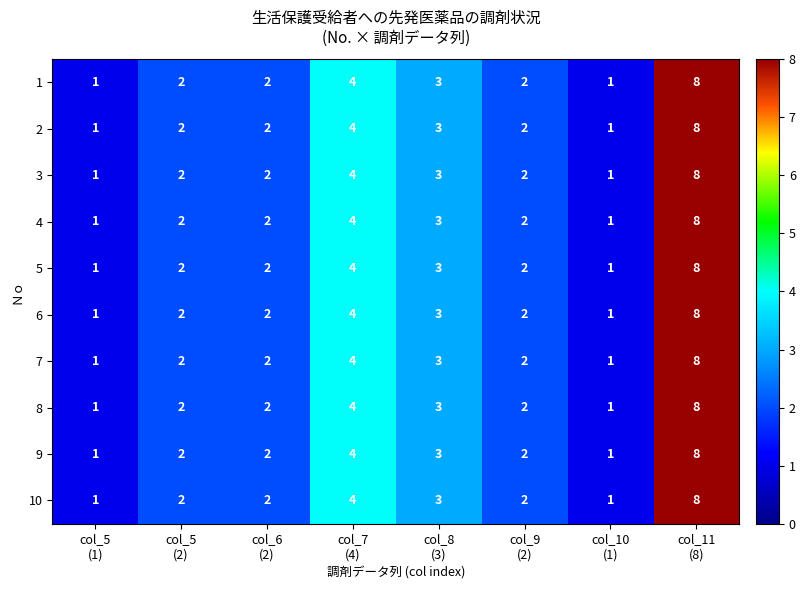

What is the sum of all 1 values?

23